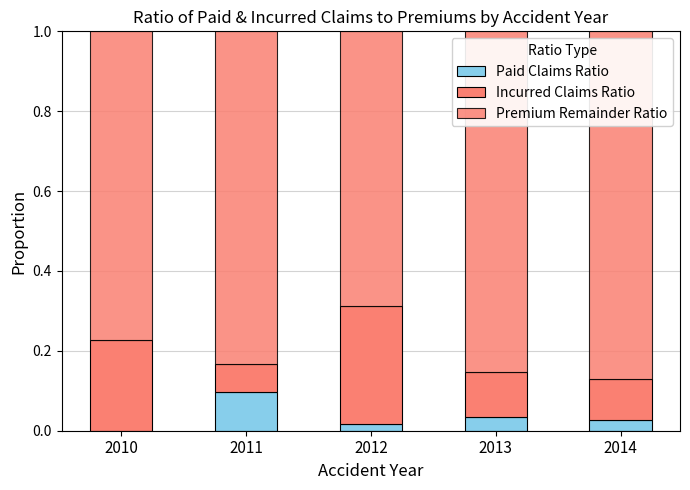

Which has a higher value, 2011 or 2014?

2011